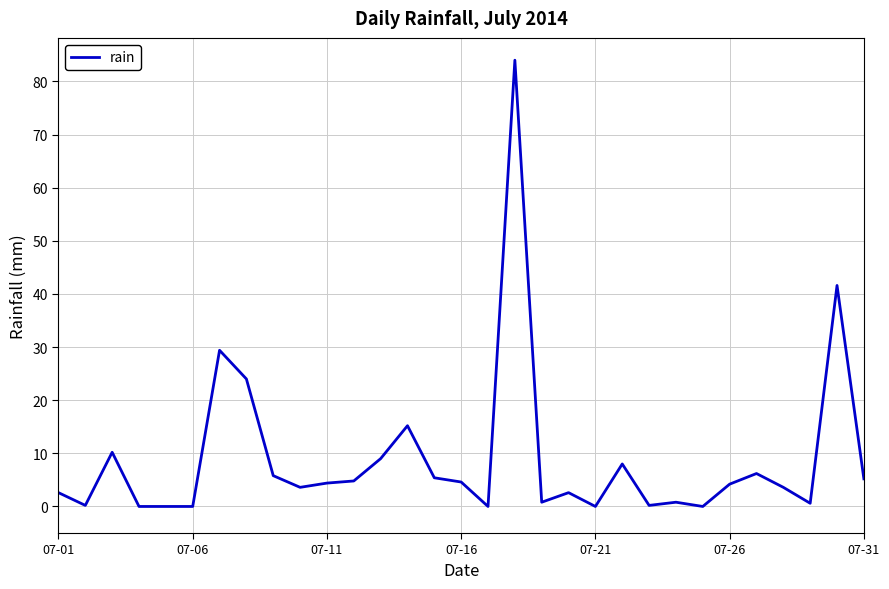

What is the maximum value shown in the chart?

84.0